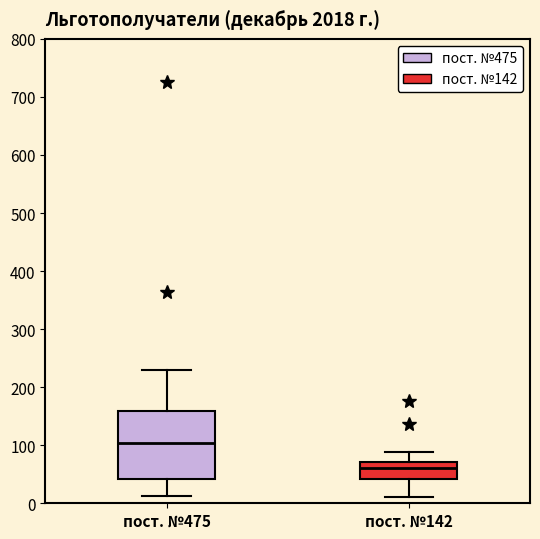

Where does the upper whisker of the box for пост. №142 end on the y-axis? The values are not printed on the chart, so give them approximately, as read against the axis.

90